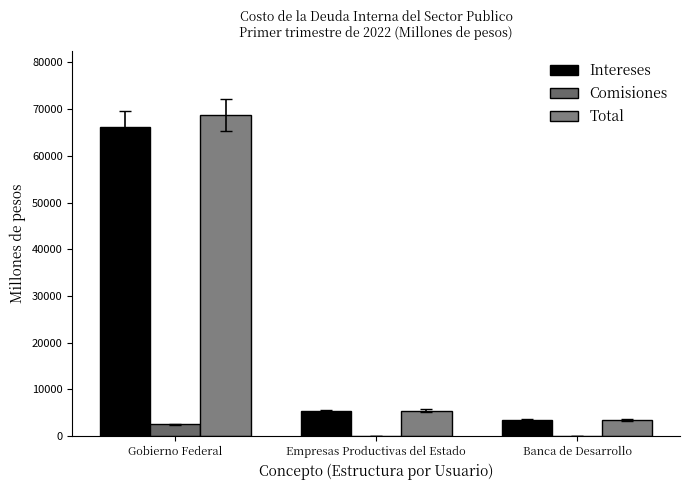

True or false: Intereses has a value of 37019.4 at Gobierno Federal.

False